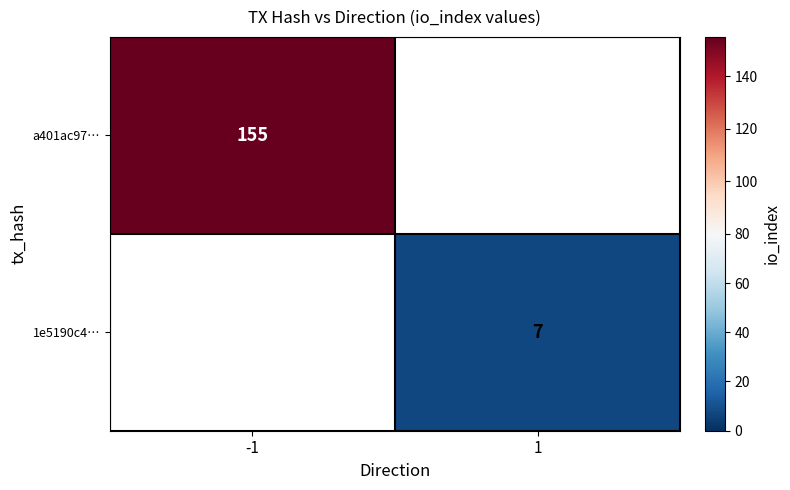

The a401ac97… series shows 155 at -1. True or false?

True